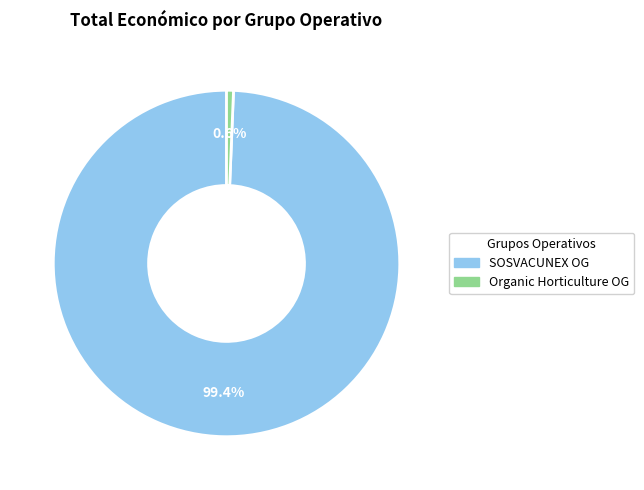

Does any single category account for the majority?

Yes